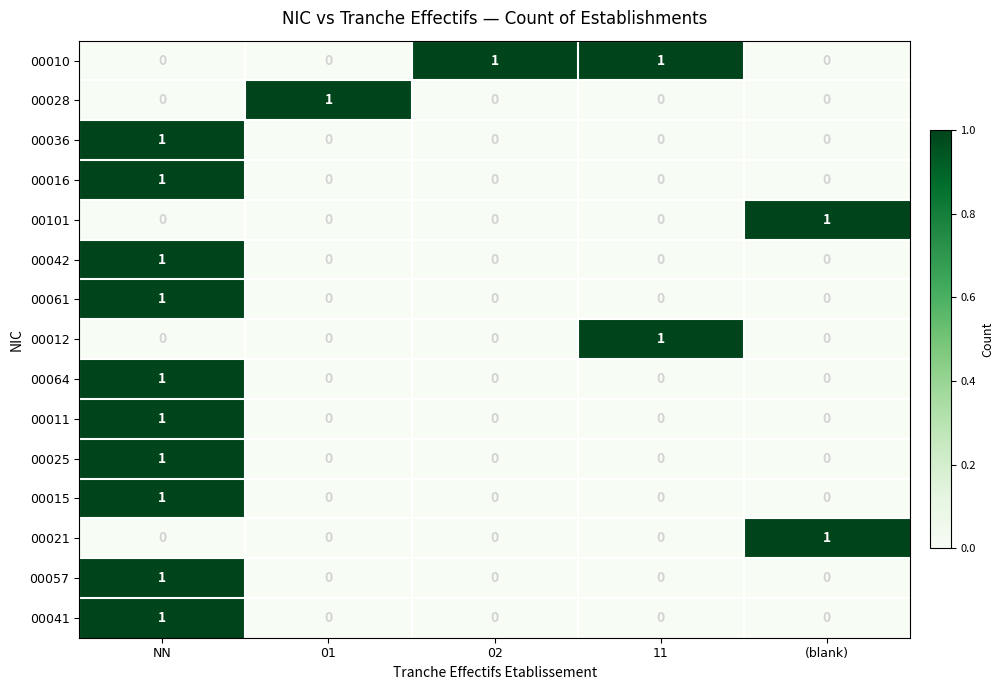

True or false: 00042 has a value of -1 at 02.

False